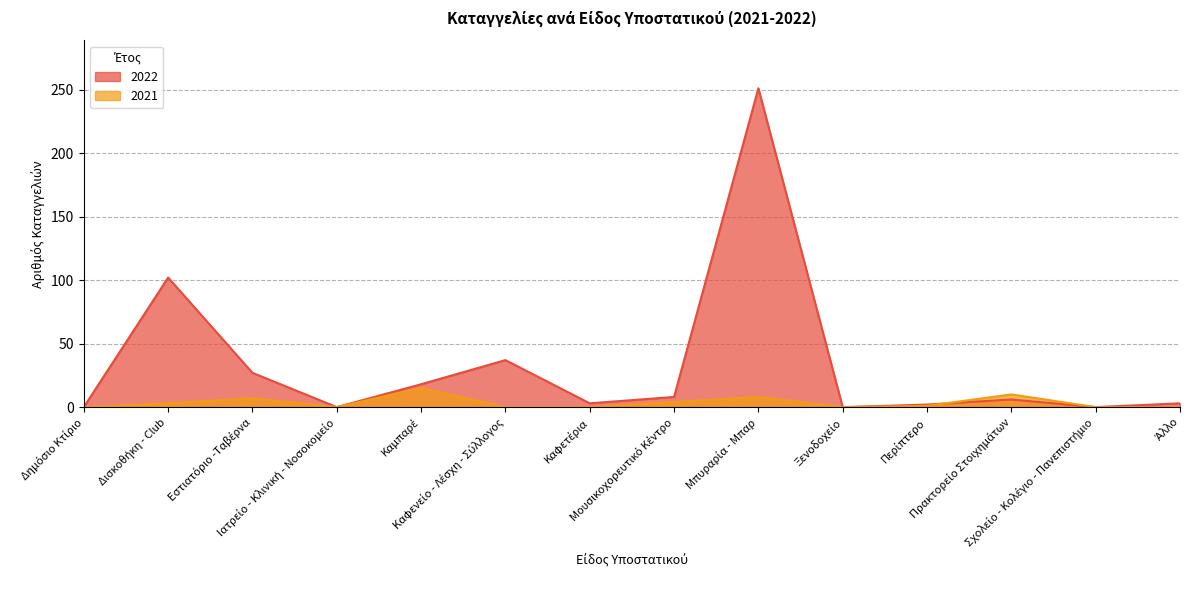

Is the value of 2021 at Πρακτορείο Στοιχημάτων greater than the value of 2022 at Πρακτορείο Στοιχημάτων?

Yes